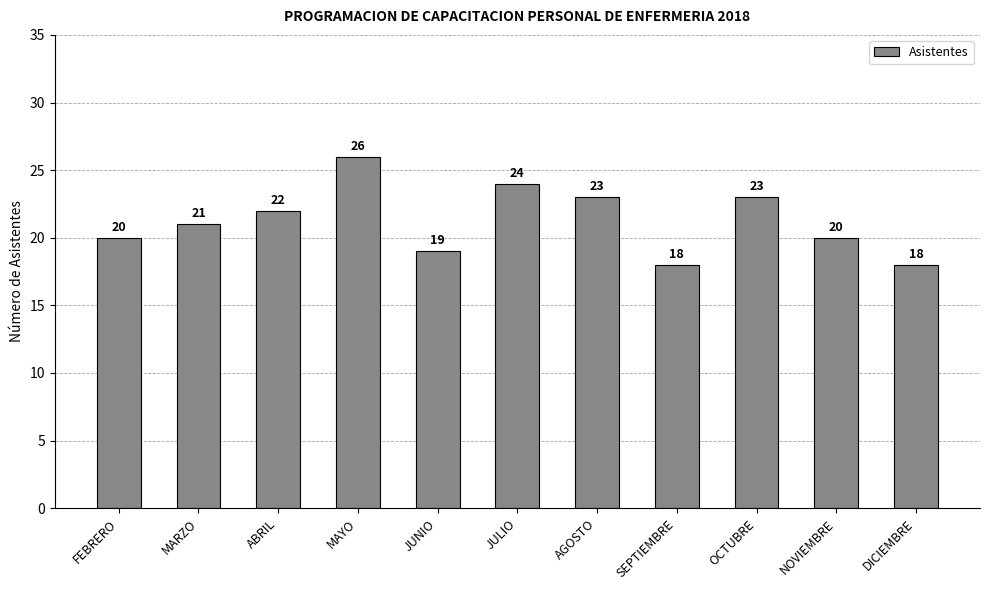

How many data points are less than 21?

5